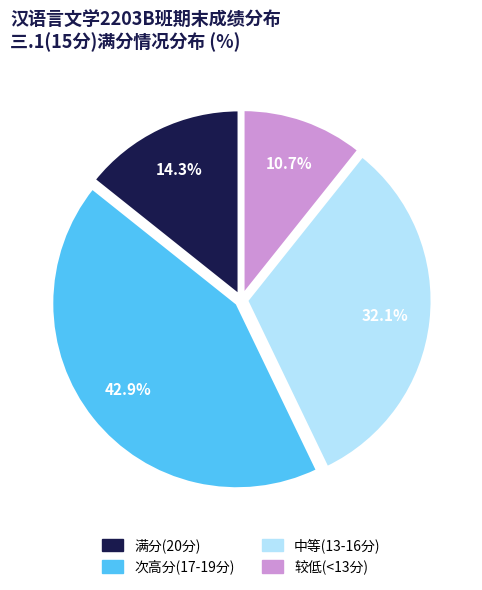

Is there a majority slice in this chart?

No